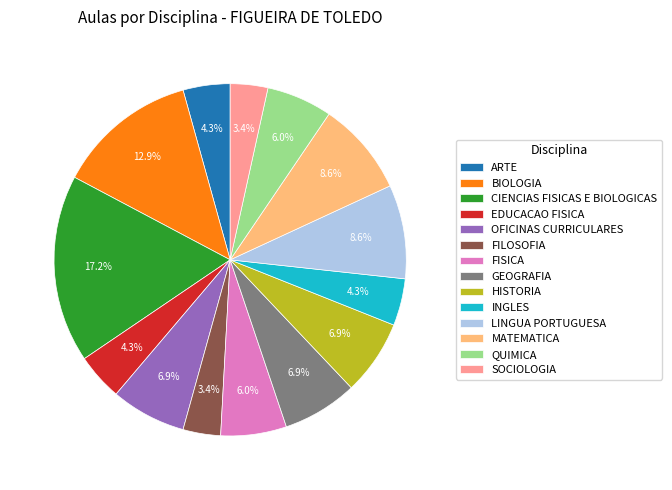

To the nearest percent, what is the difference between the largest and smallest slice percentages?

14%